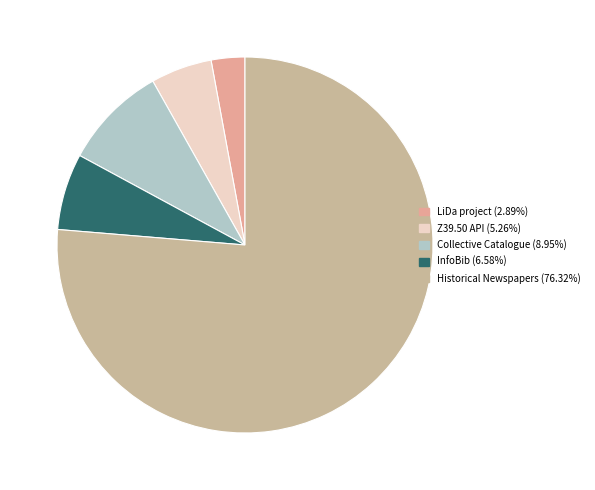

Rank the categories by value from lowest to highest.

LiDa - Linked Data project | BnL & CNL, Z39.50 API of the collective catalogue, InfoBib - Library Network Information, Collective Catalogue of the bibnet.lu, Digitised Luxembourg Historical Newspapers